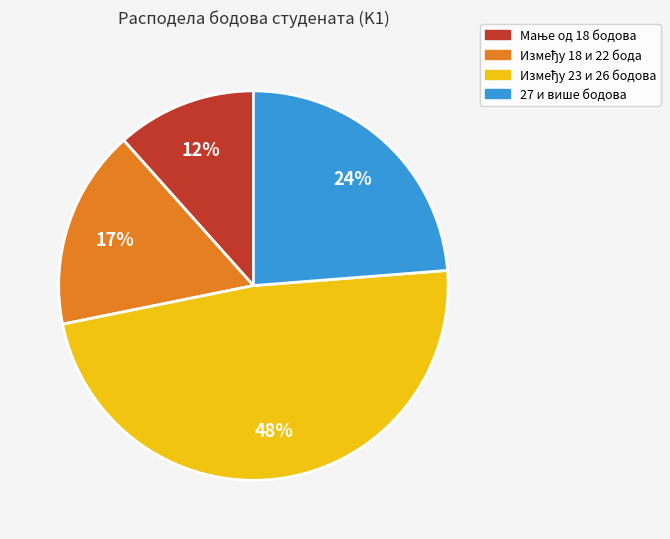

To the nearest percent, what is the average slice percentage?

25%